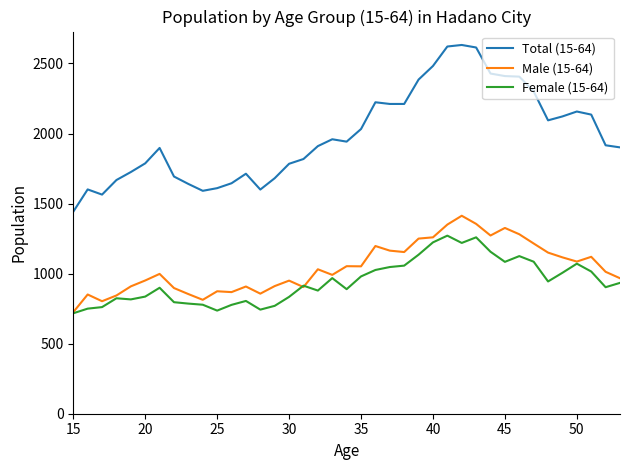

Which series has the widest spread of values?

Total (15-64)